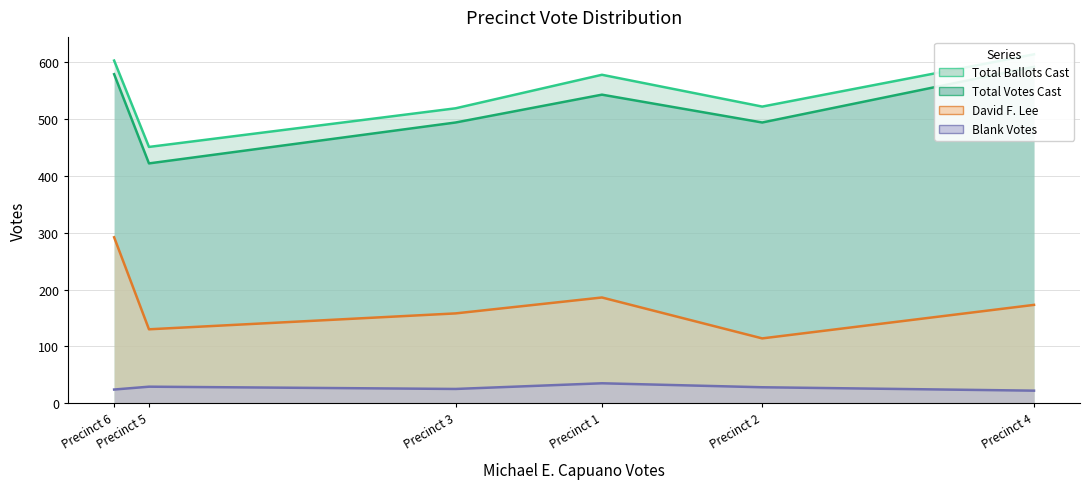

What is the spread (max minus min) of values at 1?

543